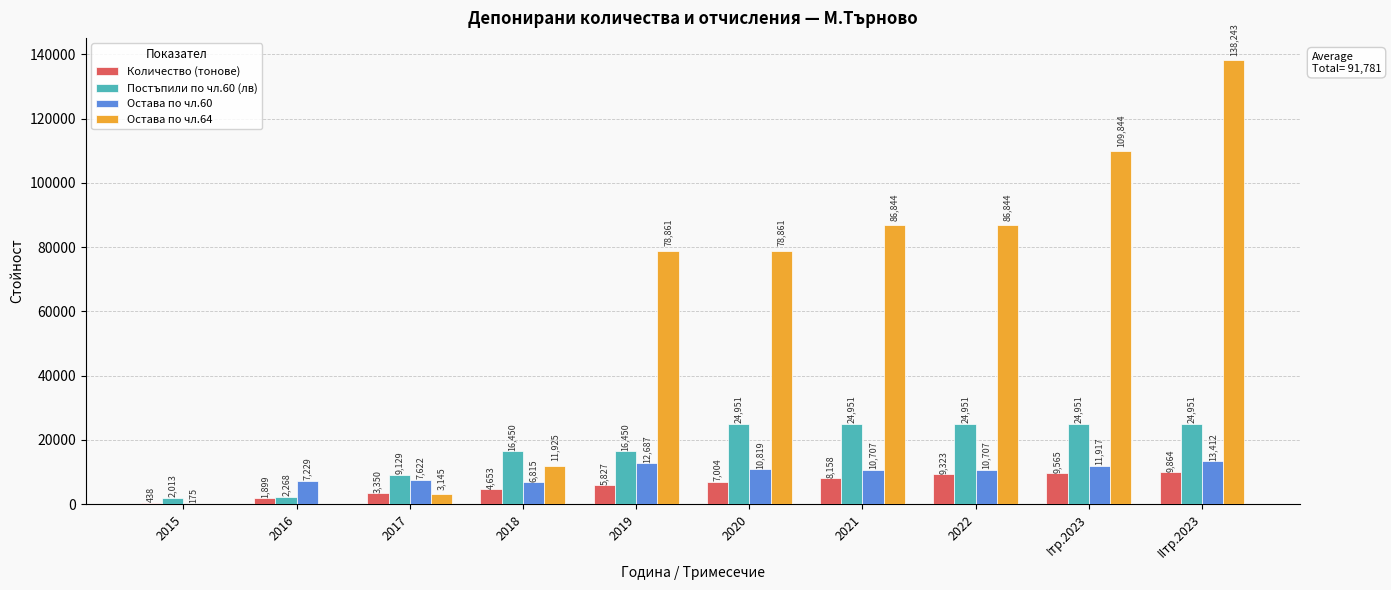

What value does the Постъпили по чл.60 (лв) series have at 2019?

16450.2